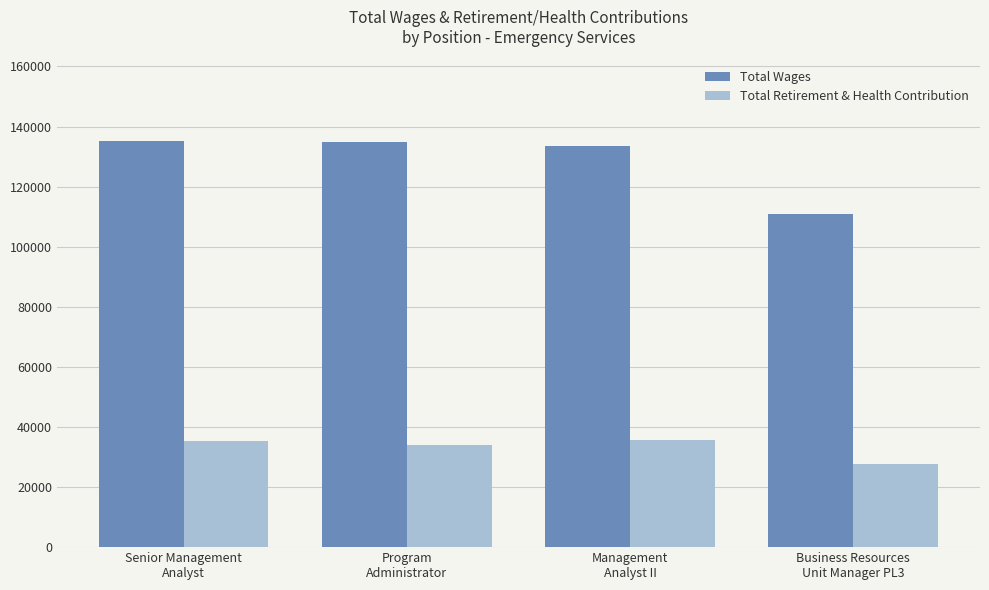

Which series has the widest spread of values?

Total Wages